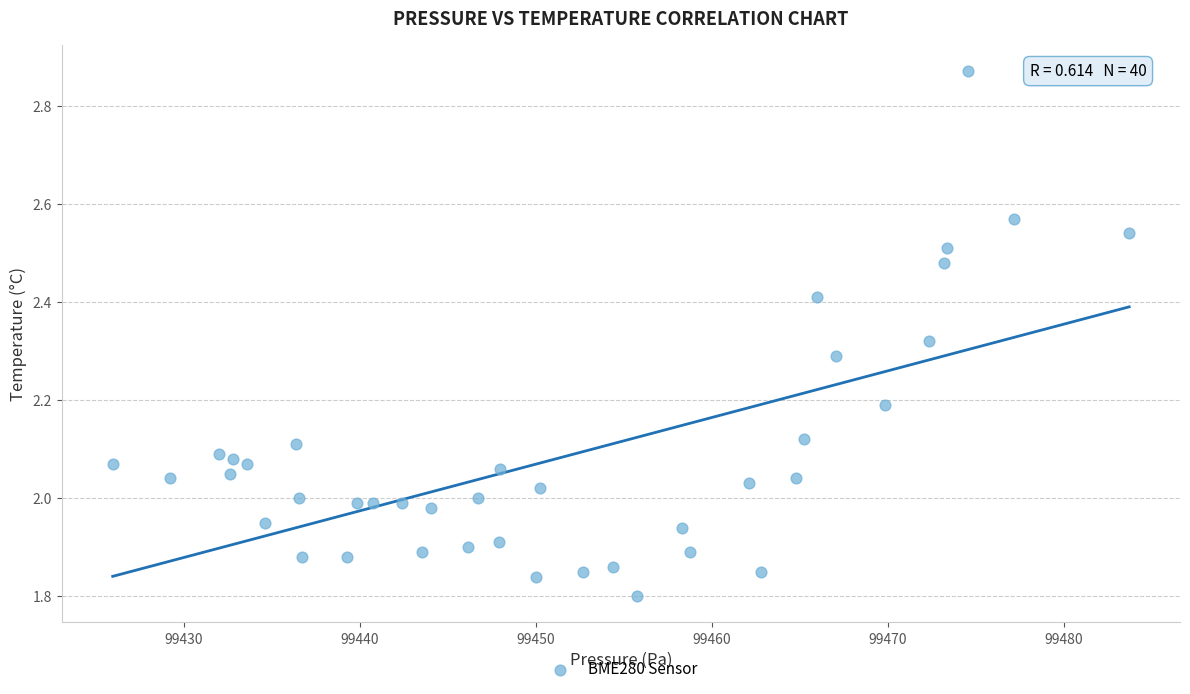

What is the range of X values (max minus min)?

57.8